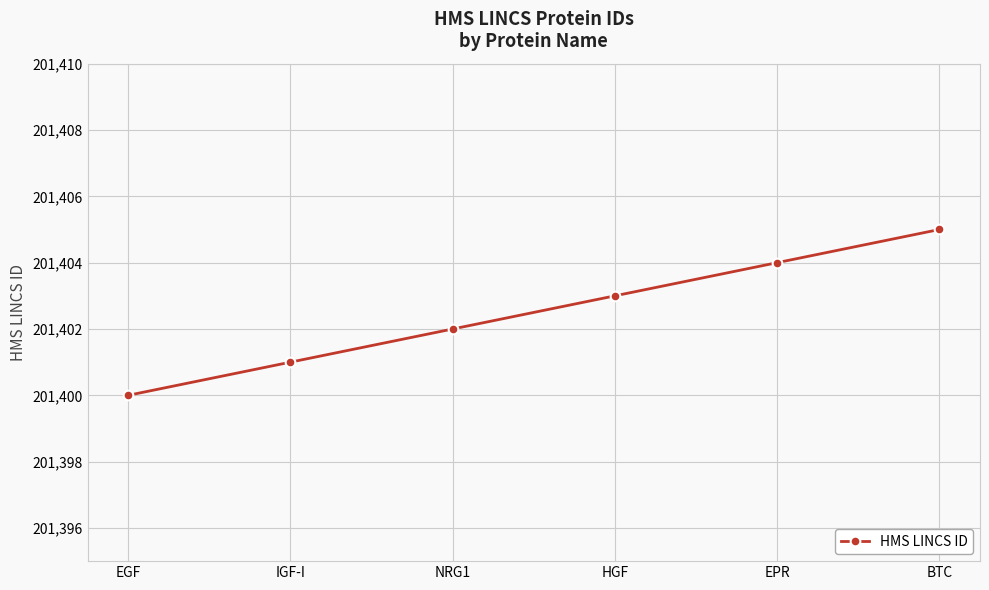

What is the label of the 4th point from the right?

NRG1